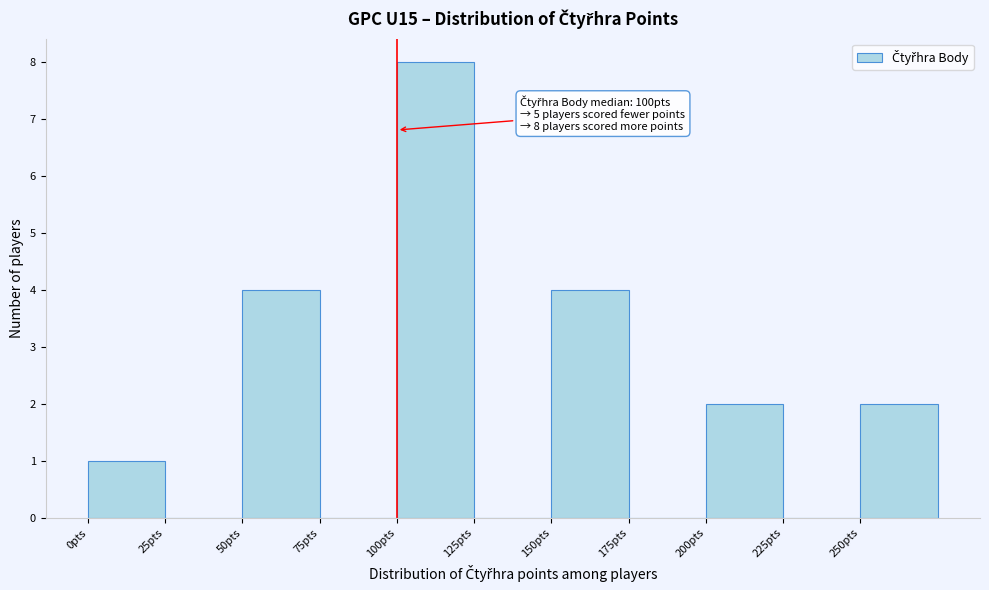

Over which range of the x-axis is the bar tallest?

100 to 125